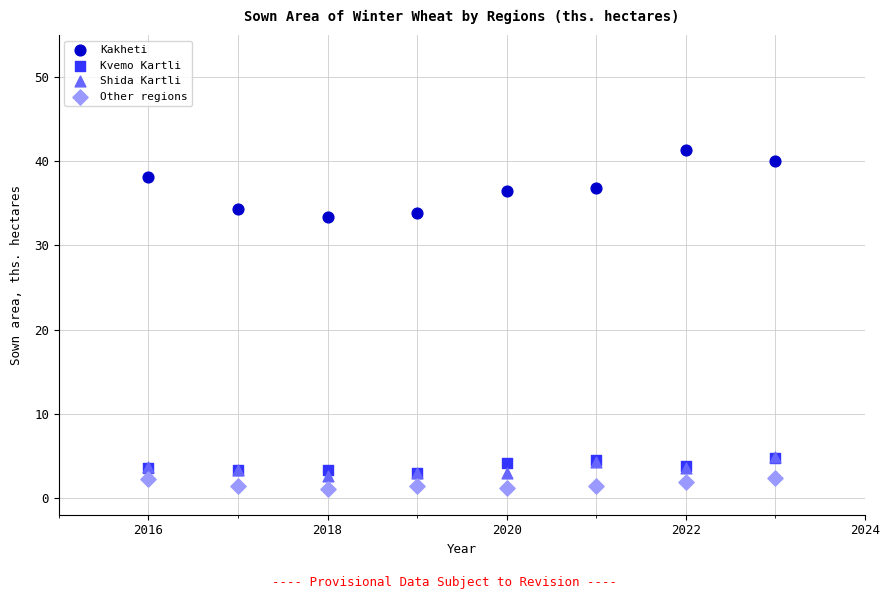

What are all the series names shown in the legend?

Kakheti, Kvemo Kartli, Shida Kartli, Other regions